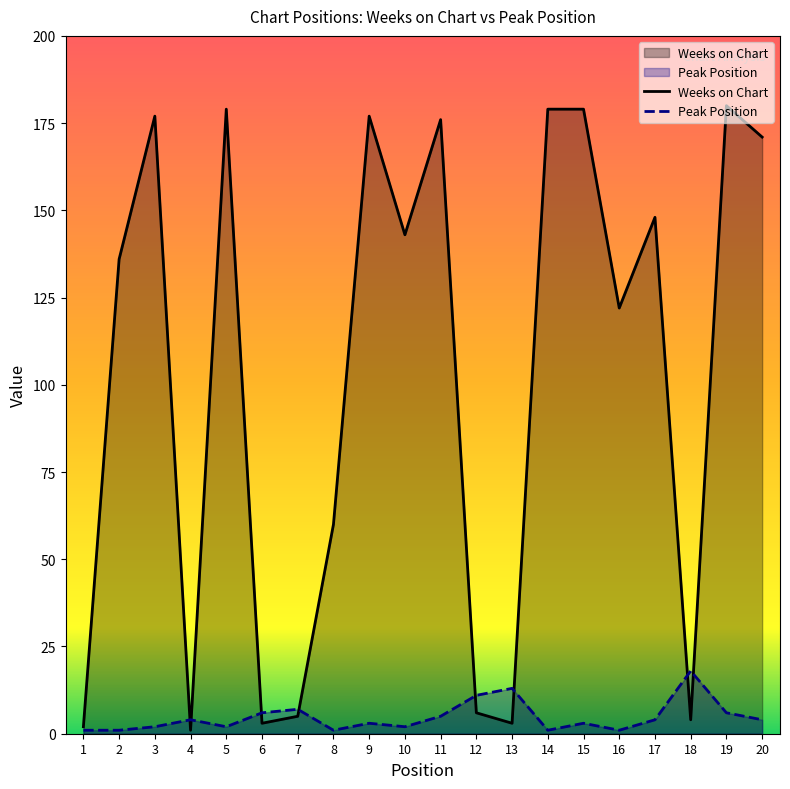

Where do Weeks on Chart and Peak Position first cross each other?

3 and 4